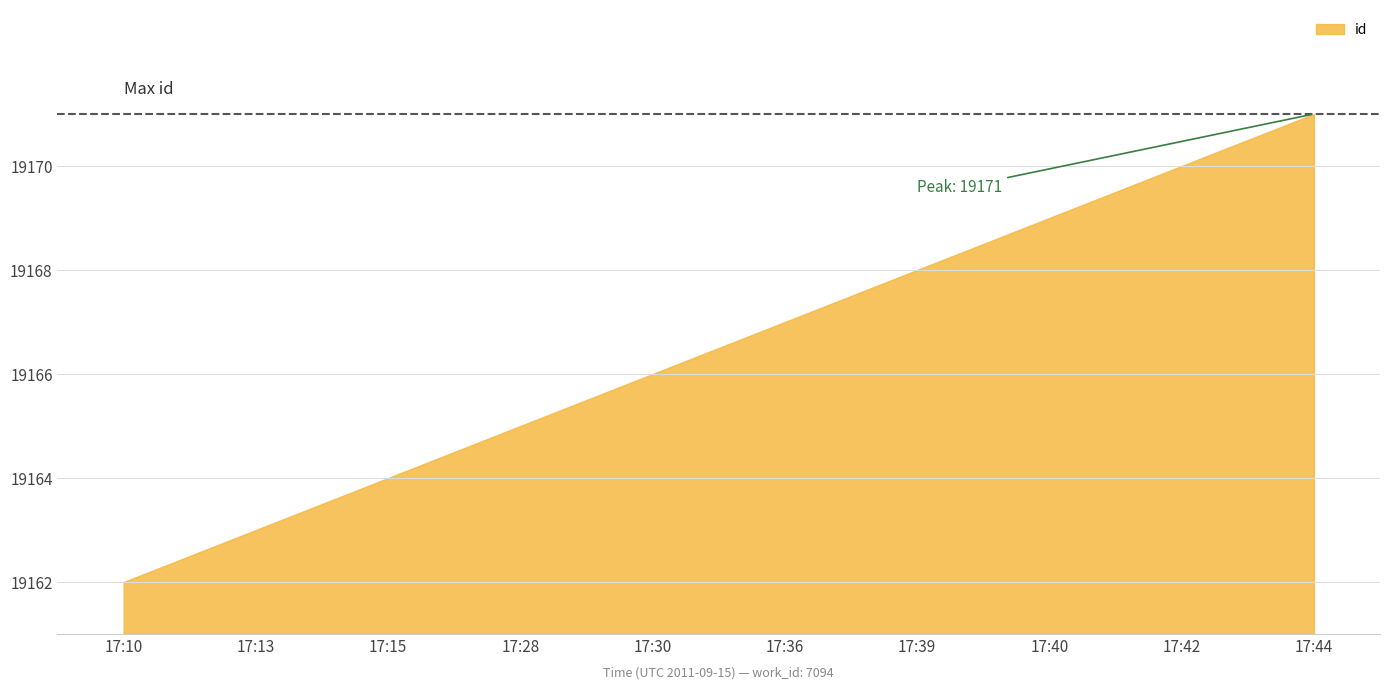

How many values are between 19164 and 19169?

6